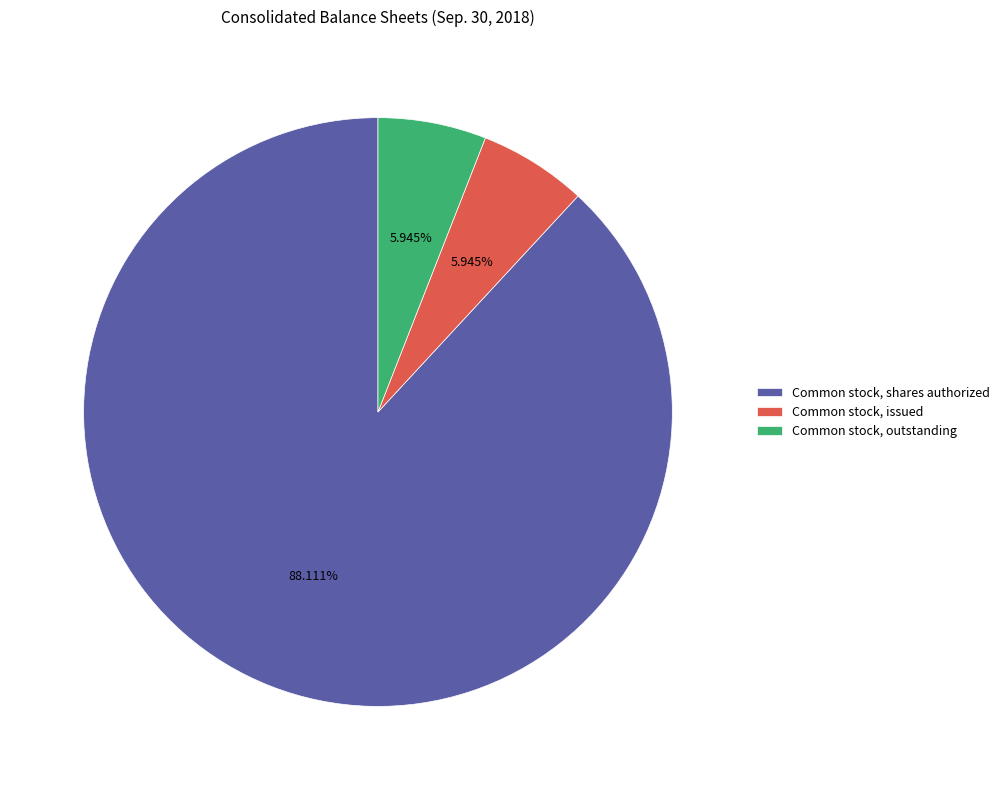

What percentage is the Common stock, shares authorized slice, to the nearest percent?

88%